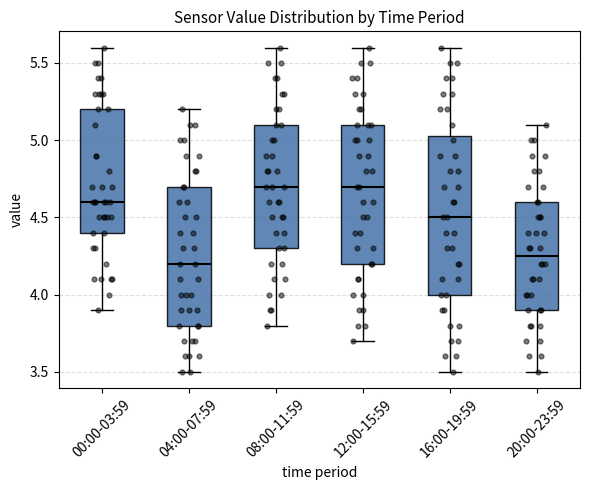

Which box is the tallest, from its lower edge to its upper edge?

16:00-19:59